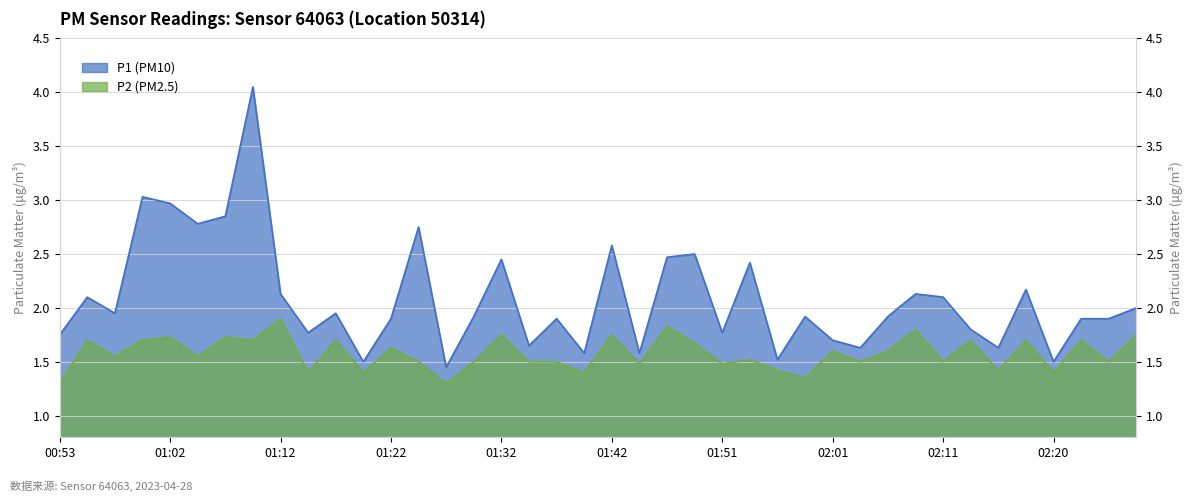

Which series has the widest spread of values?

P1